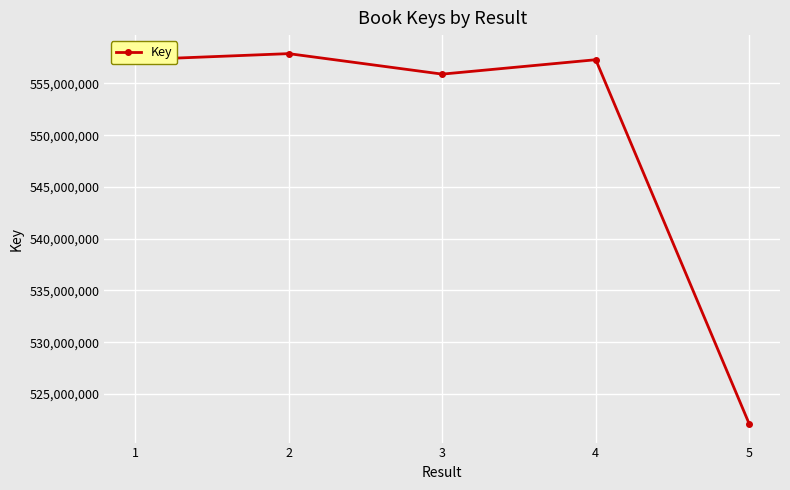

The chart shows a value of 557295035 at 4. True or false?

True